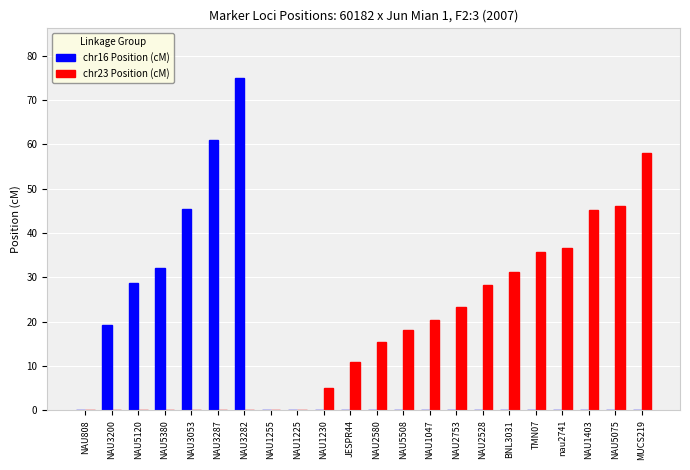

Which series has the largest total across all categories?

chr23 Position (cM)